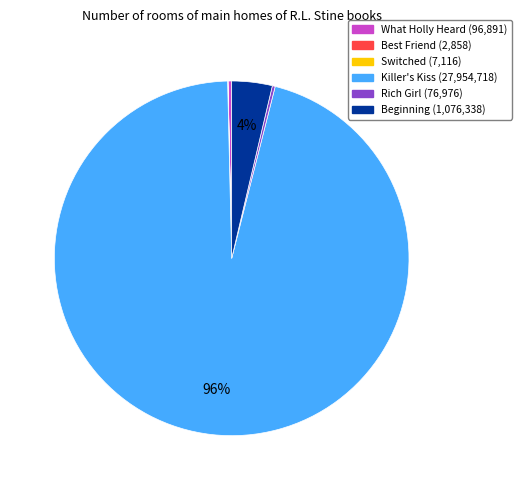

Which slice represents more than half of the pie?

Killer's Kiss